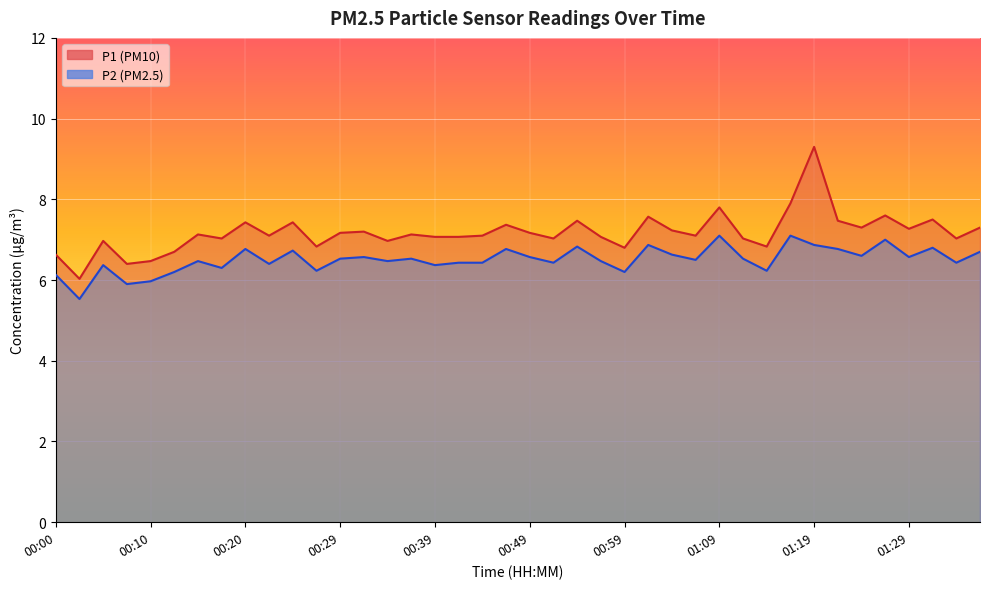

At 00:00, list the series in order from largest to smallest.

P1, P2